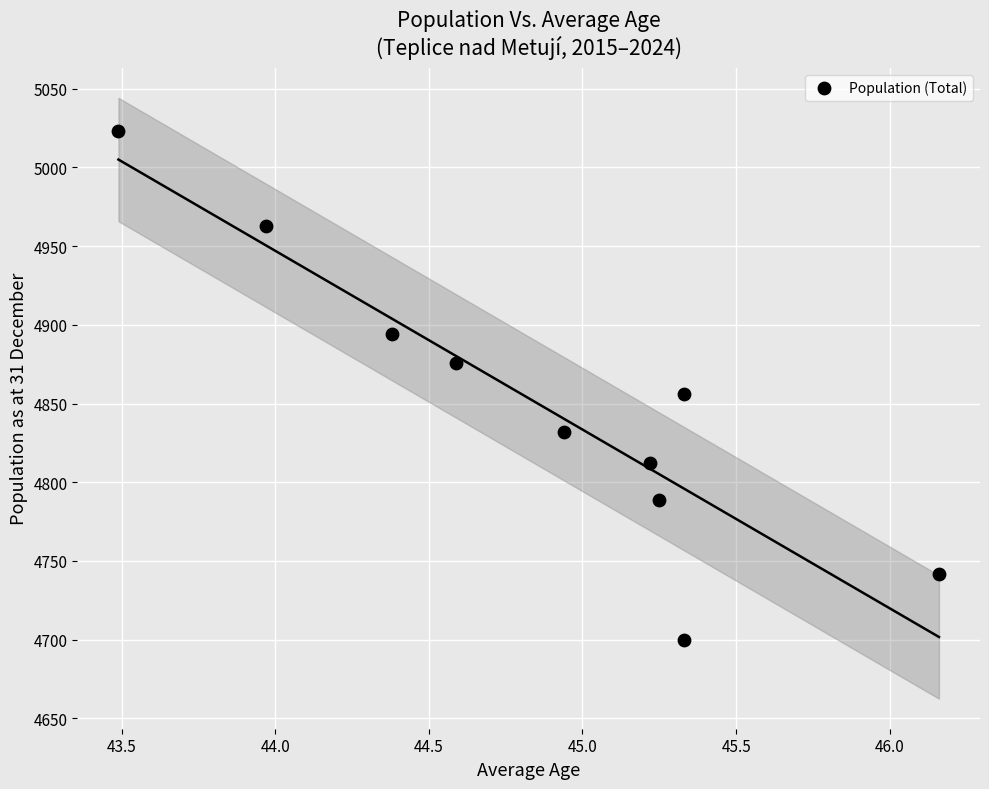

What is the range of Y values (max minus min)?

323